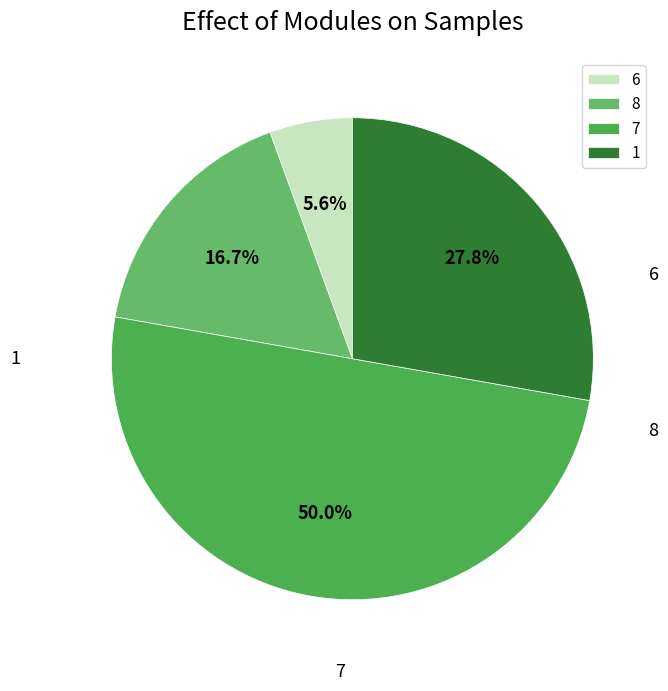

Does 8 account for over 50% of the chart?

No